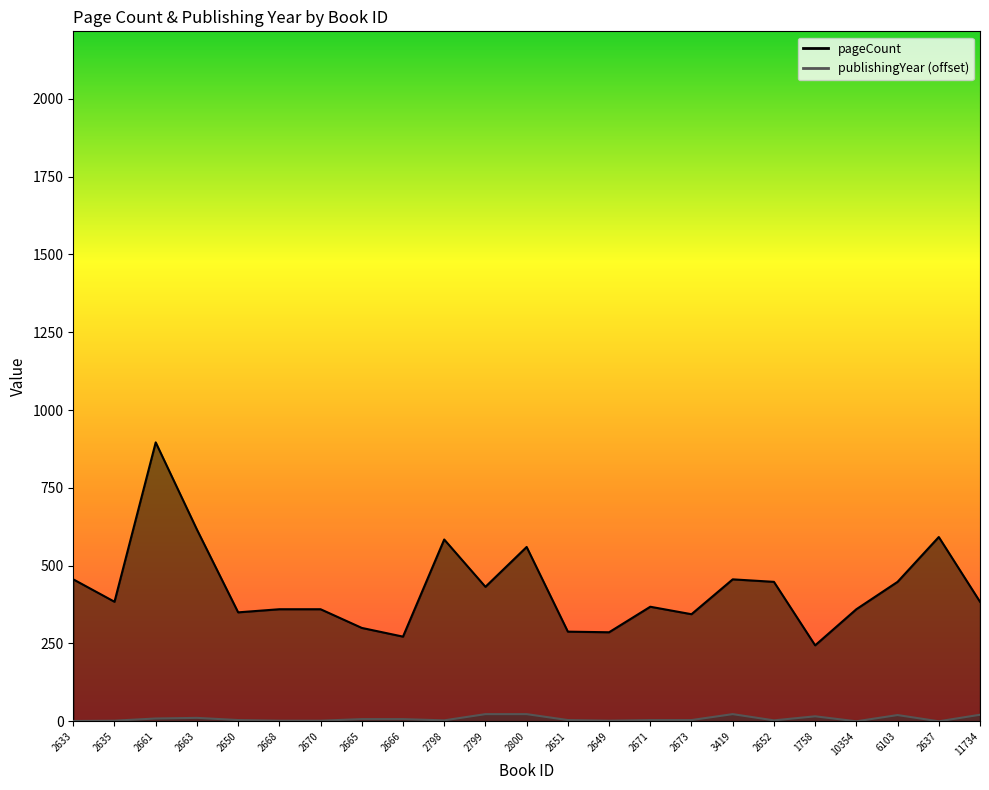

The publishingYear series shows 12 at 2665. True or false?

False